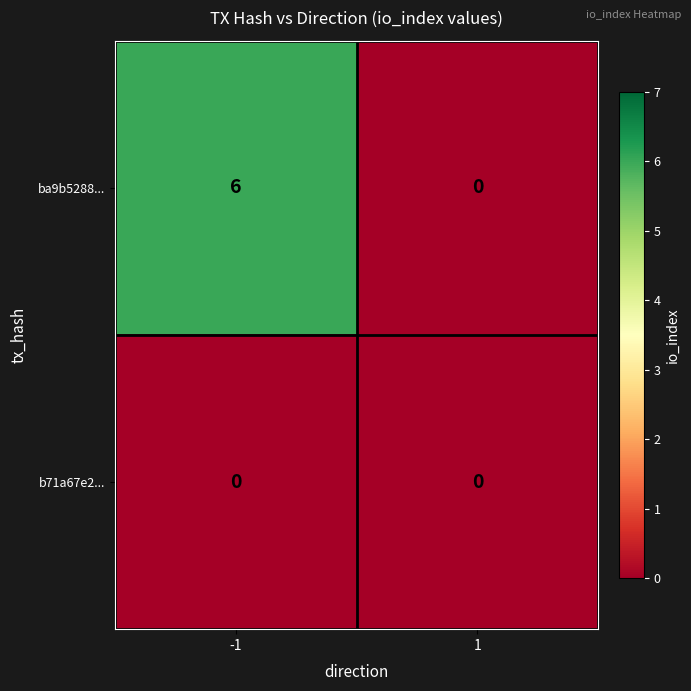

Reading right to left, extract all data points from this chart.

ba9b5288...: 1=0	-1=6
b71a67e2...: 1=0	-1=0